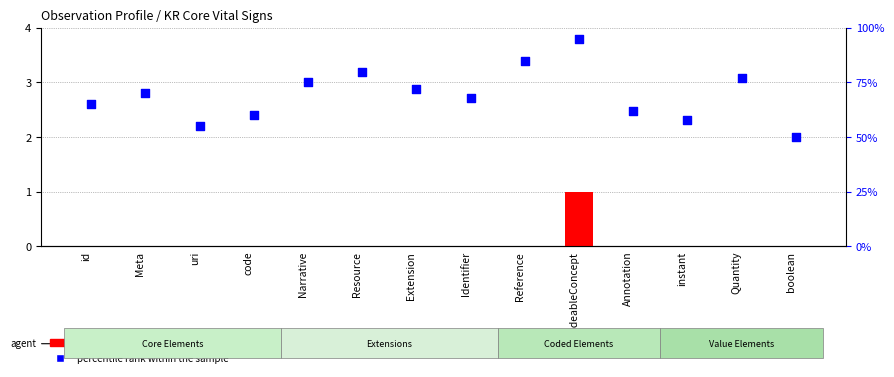

What is the total value across all series at code?

60